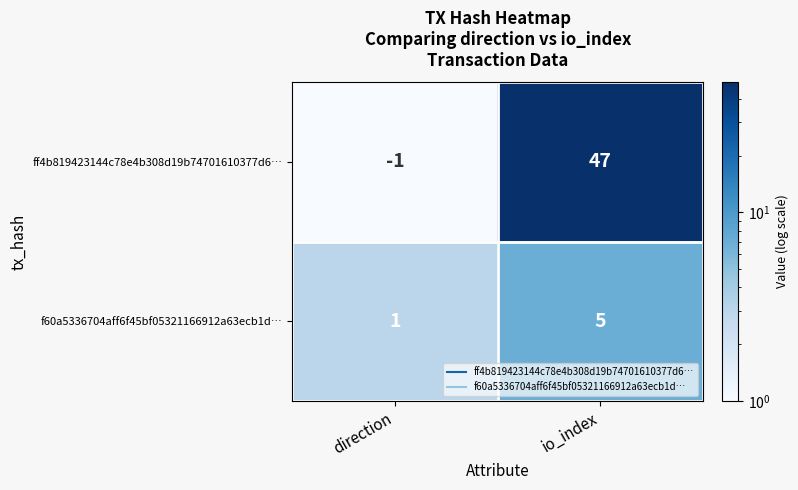

At which category does the chart reach its peak across all series?

io_index